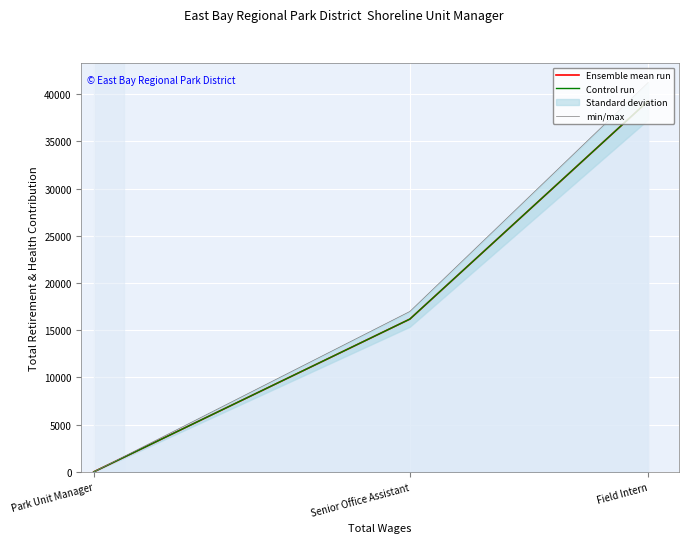

Reading left to right, list all the values displayed in this chart.

Ensemble mean run: Park Unit Manager=0.0	Senior Office Assistant=16177.0	Field Intern=39277.0
Control run: Park Unit Manager=0.0	Senior Office Assistant=16177.0	Field Intern=39277.0
min/max: Park Unit Manager=0.0	Senior Office Assistant=16985.9	Field Intern=41240.8